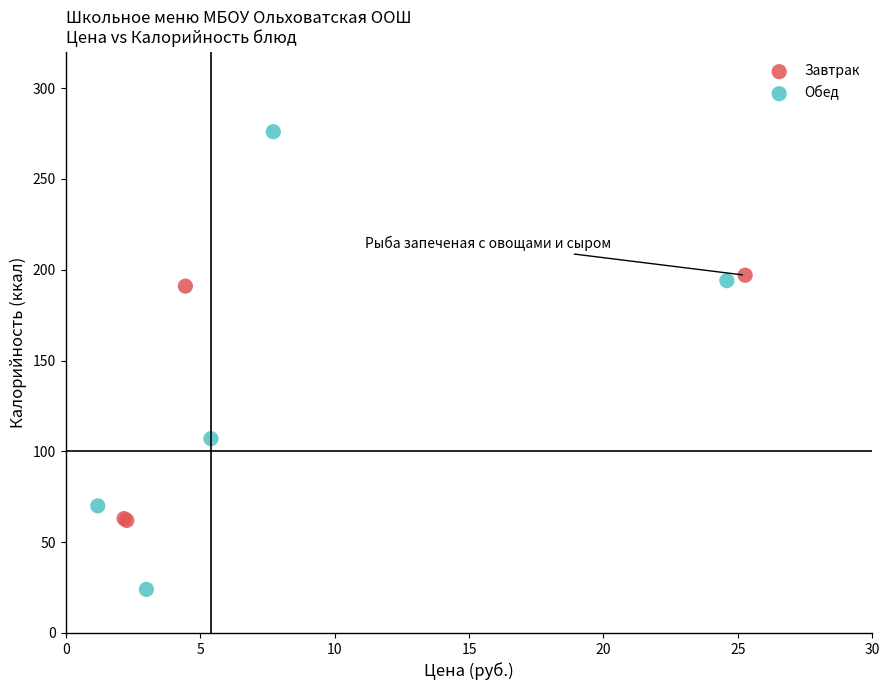

Which series contains the highest Y value?

Обед